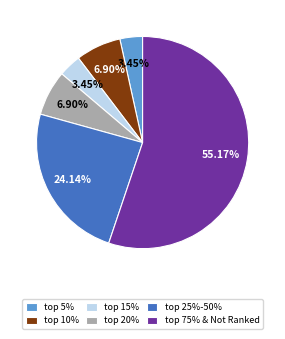

Count the number of slices in the pie.

6